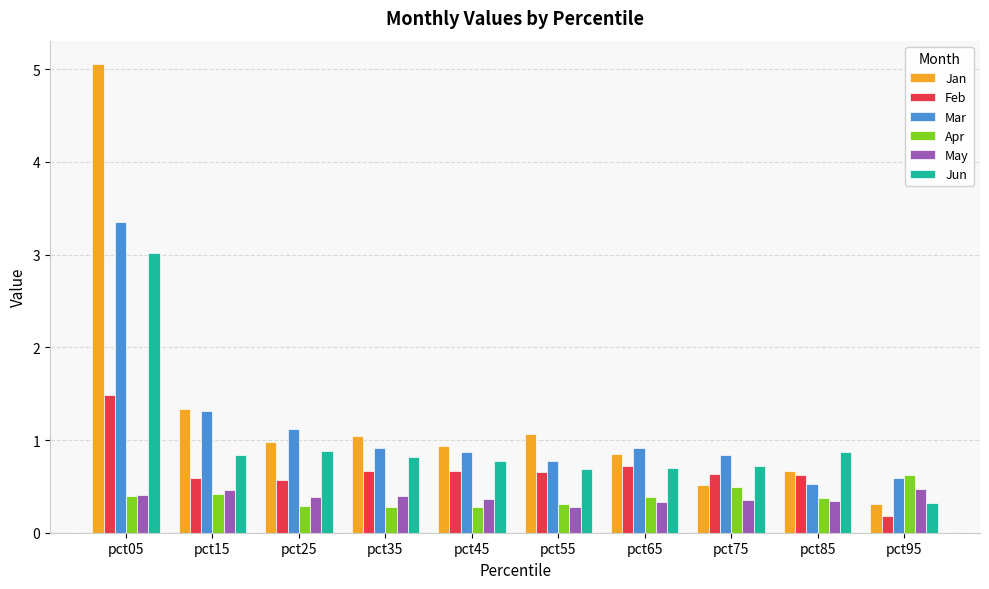

The value of Feb at pct55 is 0.7. True or false?

True